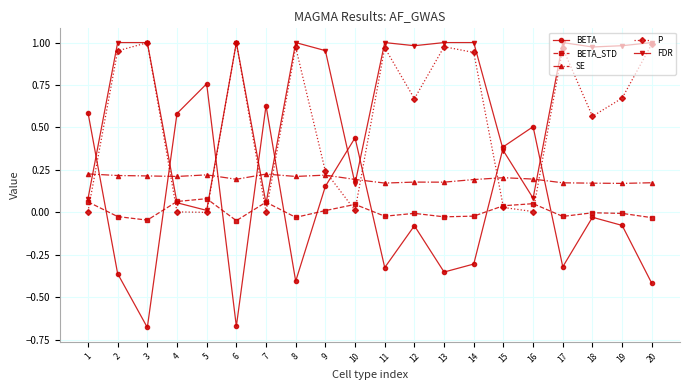

The value of BETA_STD at 7 is 0.0. True or false?

False